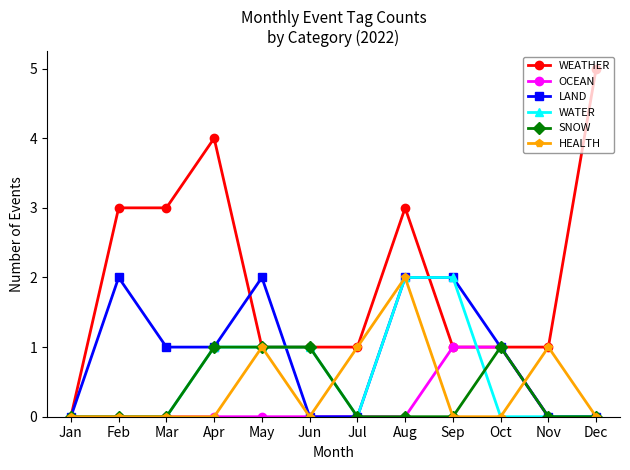

What is the sum of all WEATHER values?

24